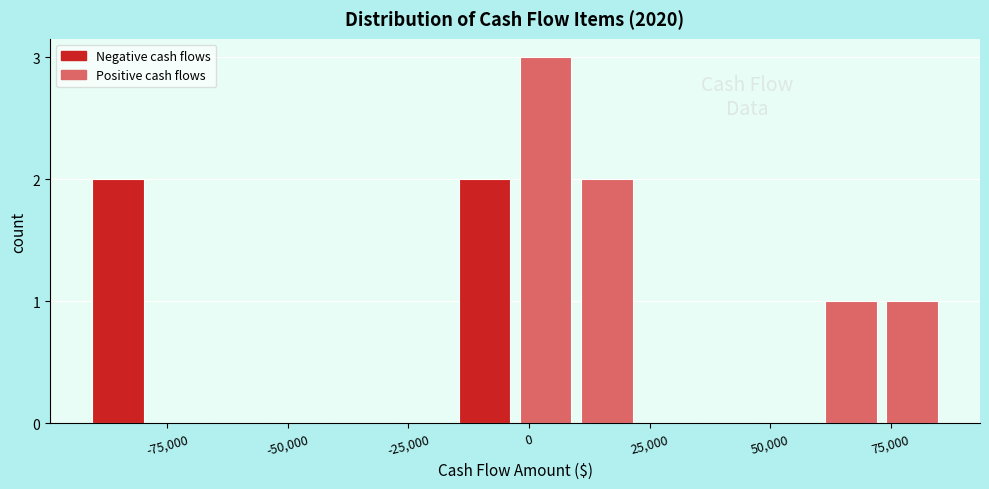

Read against the x-axis, roughly where is the centre of the tallest bar?

5000